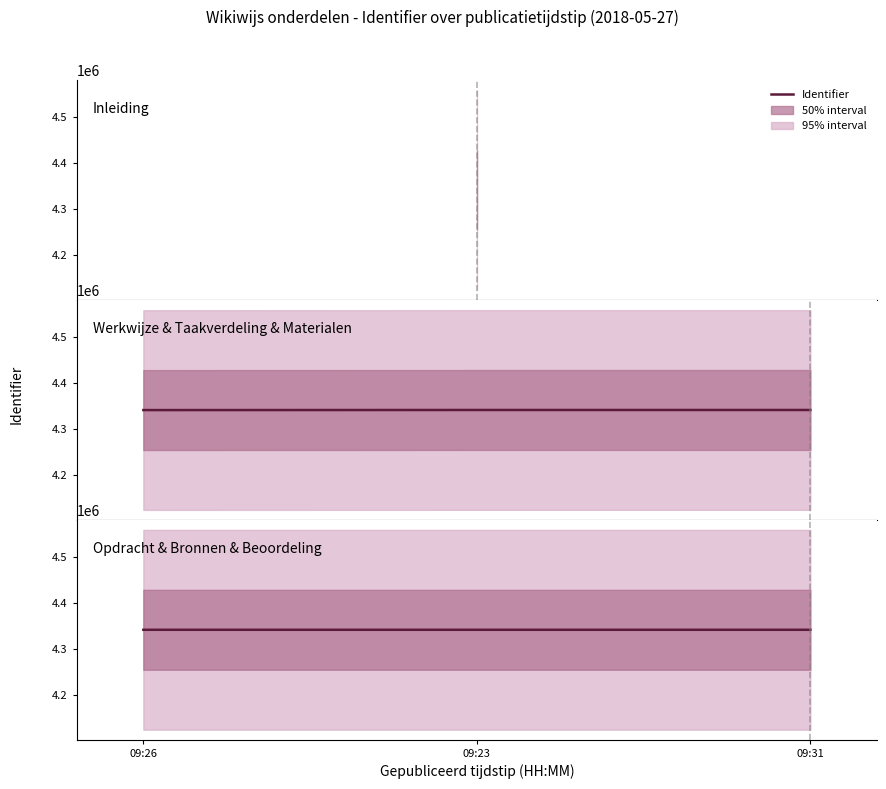

The Werkwijze & Taakverdeling & Materialen series shows 4341491 at 09:23. True or false?

True